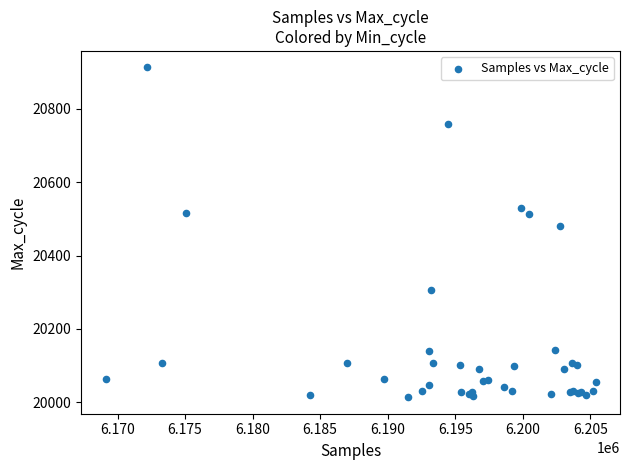

What Y value in the scatter plot is closest to 20463?

20482